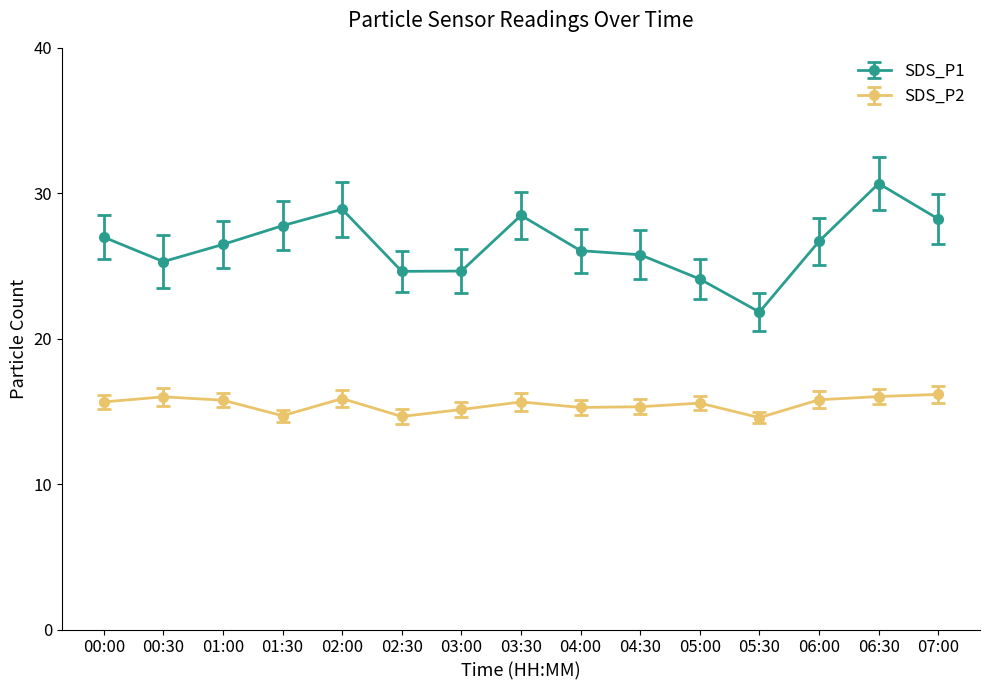

What is the difference between the second highest and second lowest values in the SDS_P1 series?

4.8